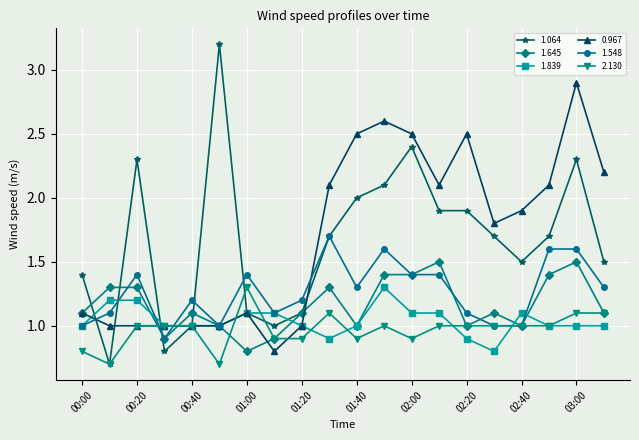

What is the value of the 1.548 point at the 4th from the left?

0.9